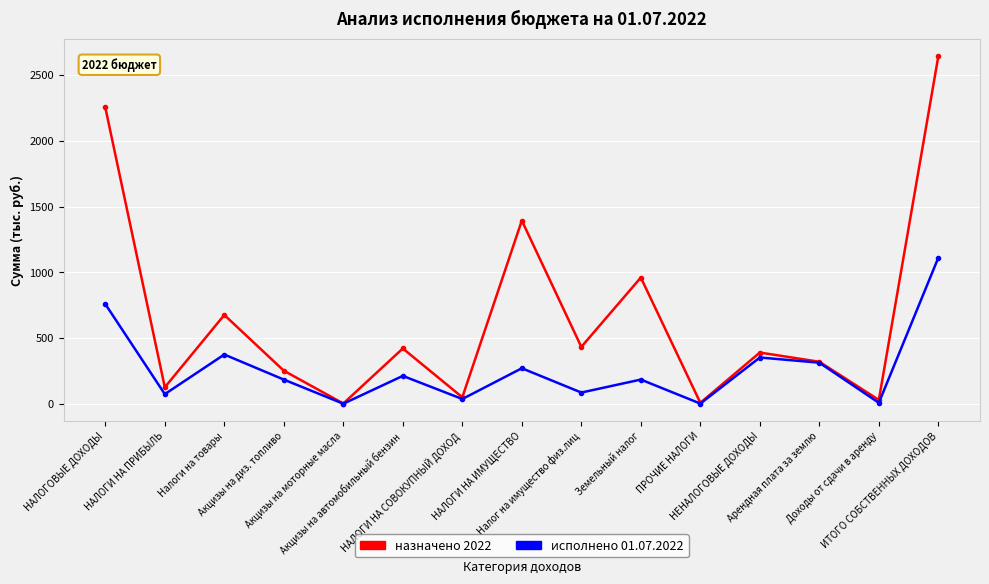

What is the label of the 13th point from the left?

Арендная плата за землю